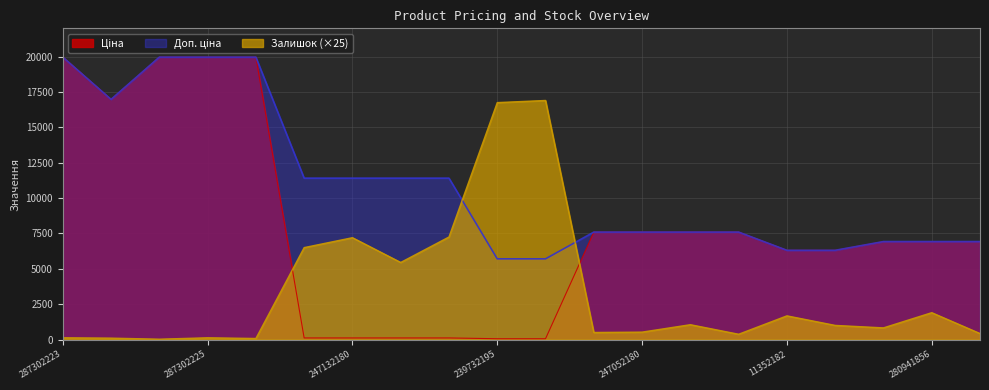

Rank the series by their maximum value, from highest to lowest.

Ціна, Доп. ціна, Залишок